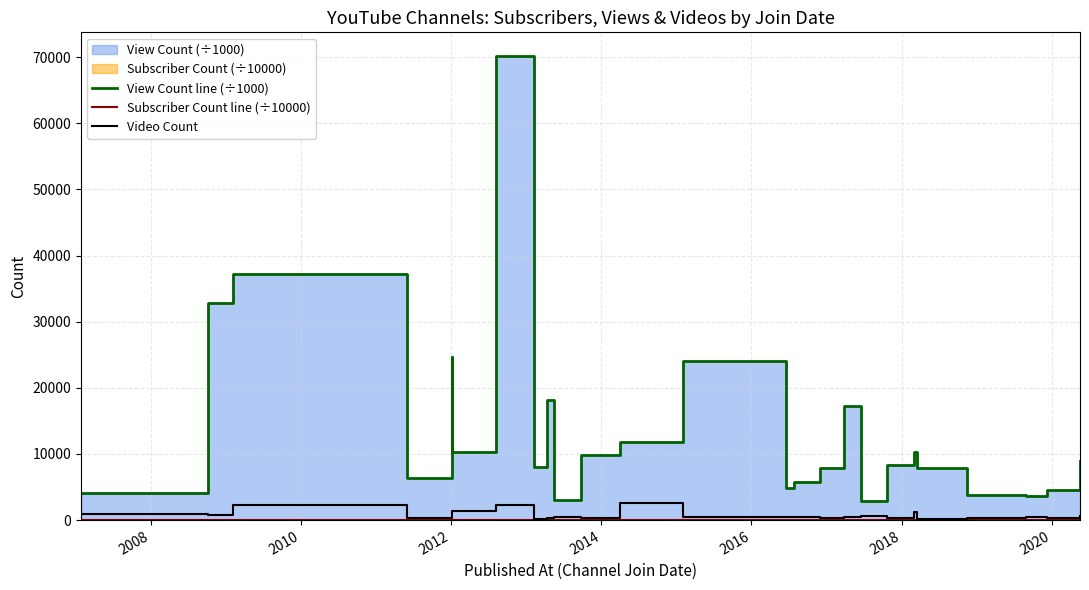

Does the chart have visible grid lines?

Yes